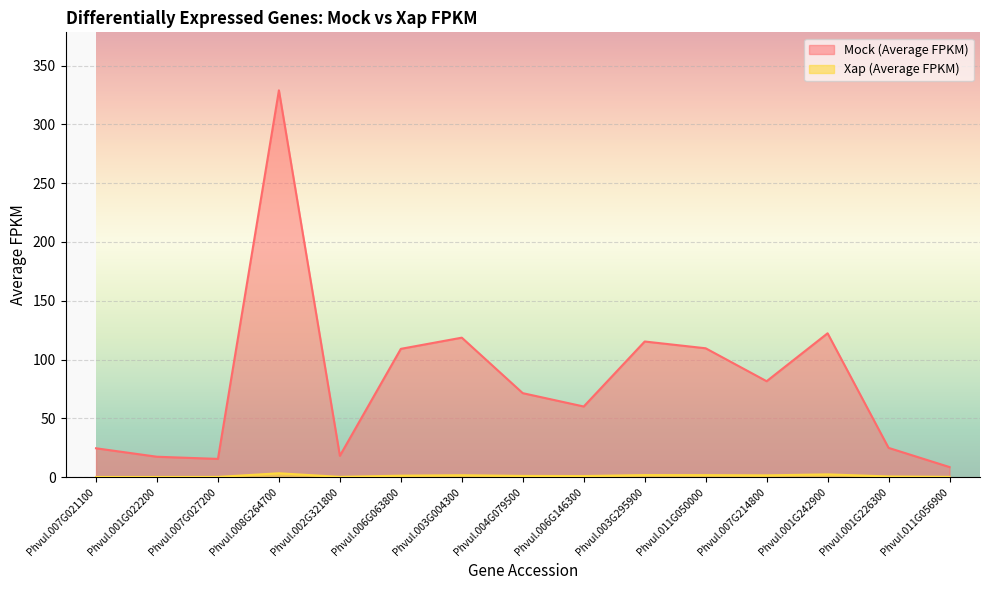

Reading right to left, list all the values displayed in this chart.

Mock (Average FPKM): Phvul.011G056900=8.5	Phvul.001G226300=24.9	Phvul.001G242900=122.3	Phvul.007G214800=81.5	Phvul.011G050000=109.6	Phvul.003G295900=115.3	Phvul.006G146300=60.0	Phvul.004G079500=71.4	Phvul.003G004300=118.6	Phvul.006G063800=109.1	Phvul.002G321800=18.1	Phvul.008G264700=328.9	Phvul.007G027200=15.5	Phvul.001G022200=17.3	Phvul.007G021100=24.5
Xap (Average FPKM): Phvul.011G056900=0.2	Phvul.001G226300=0.5	Phvul.001G242900=2.3	Phvul.007G214800=1.5	Phvul.011G050000=1.7	Phvul.003G295900=1.7	Phvul.006G146300=0.9	Phvul.004G079500=1.0	Phvul.003G004300=1.6	Phvul.006G063800=1.2	Phvul.002G321800=0.2	Phvul.008G264700=3.3	Phvul.007G027200=0.1	Phvul.001G022200=0.1	Phvul.007G021100=0.1